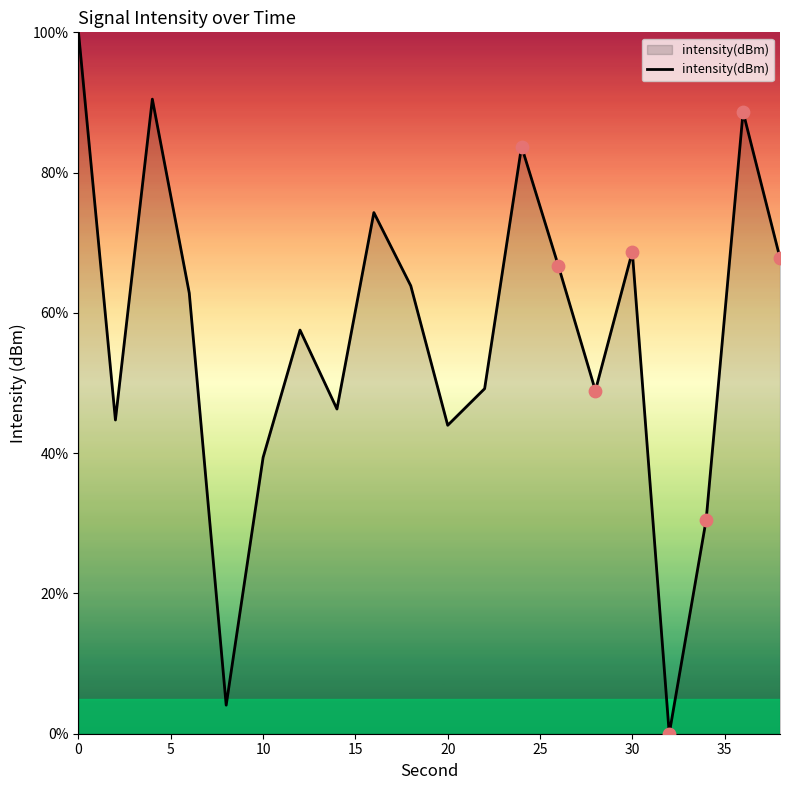

What is the difference between the maximum and minimum values?

100.0